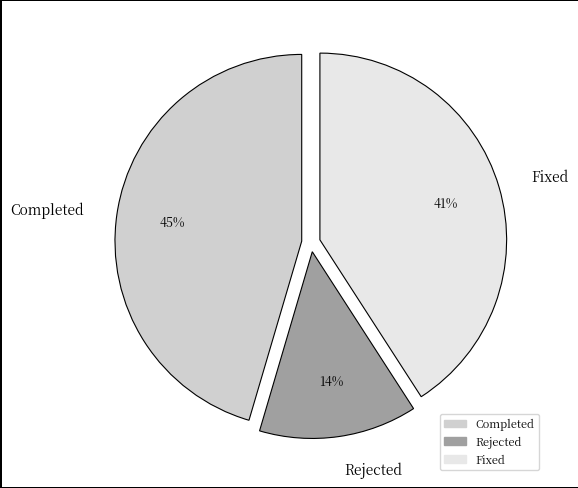

Does Rejected represent more than half of the total?

No